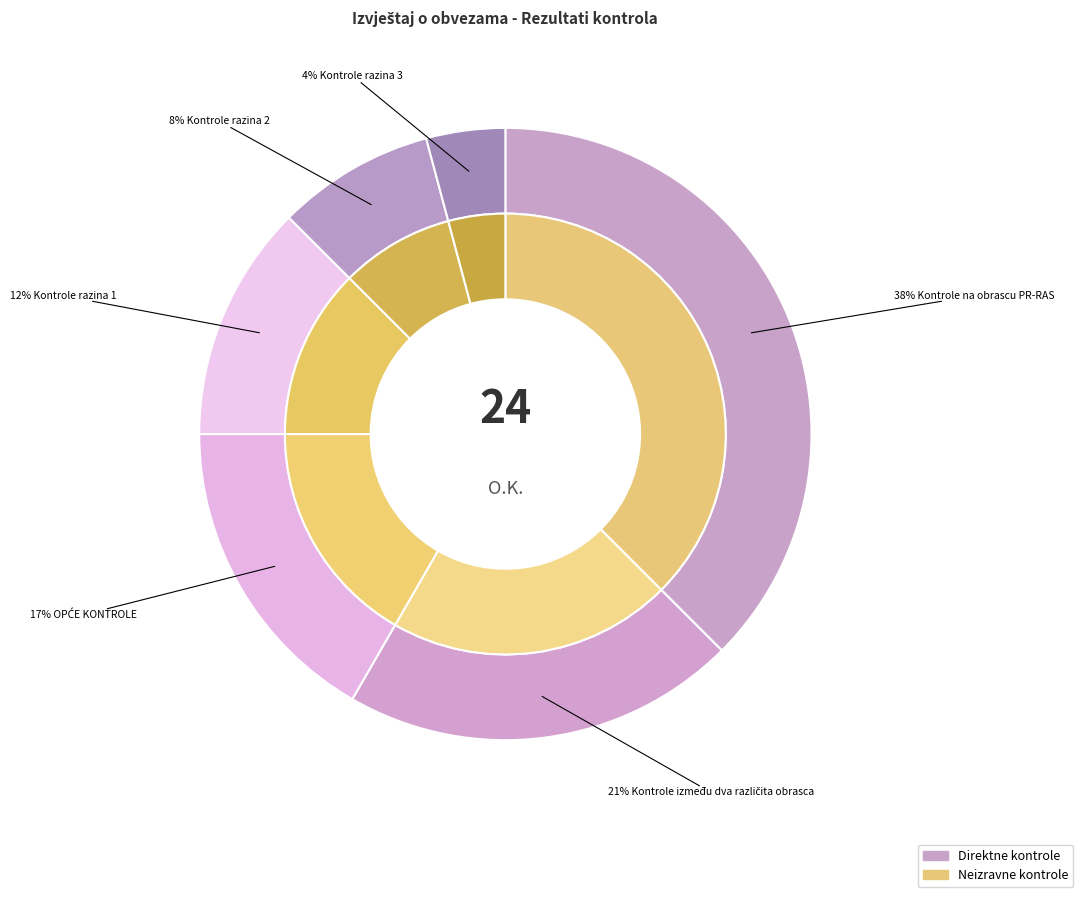

Which slice is the smallest?

Kontrole razina 3